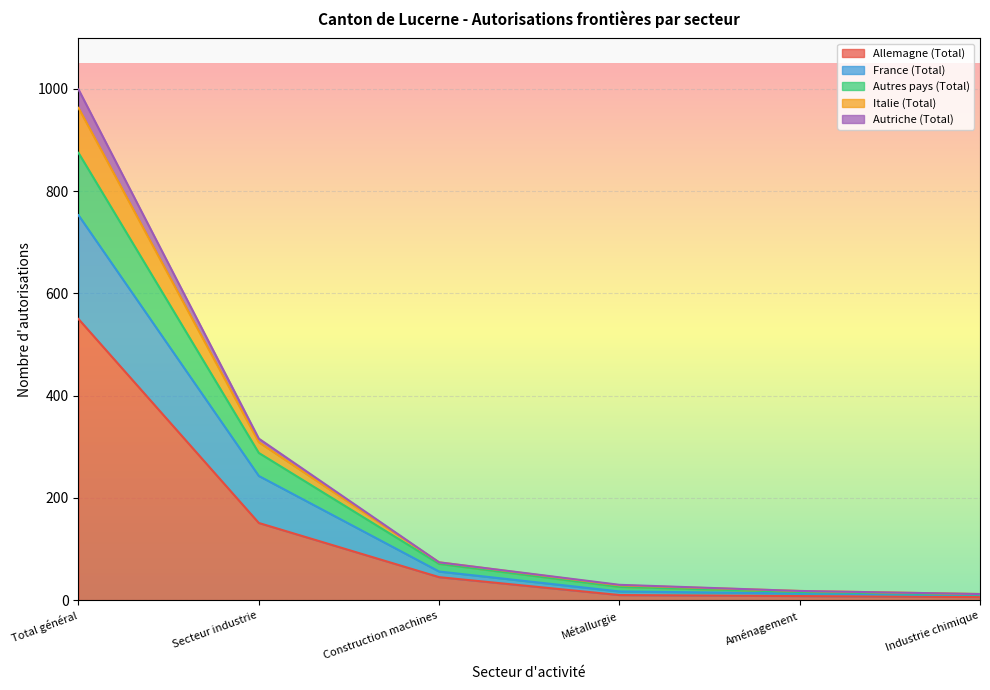

Count the number of data series in this chart.

5